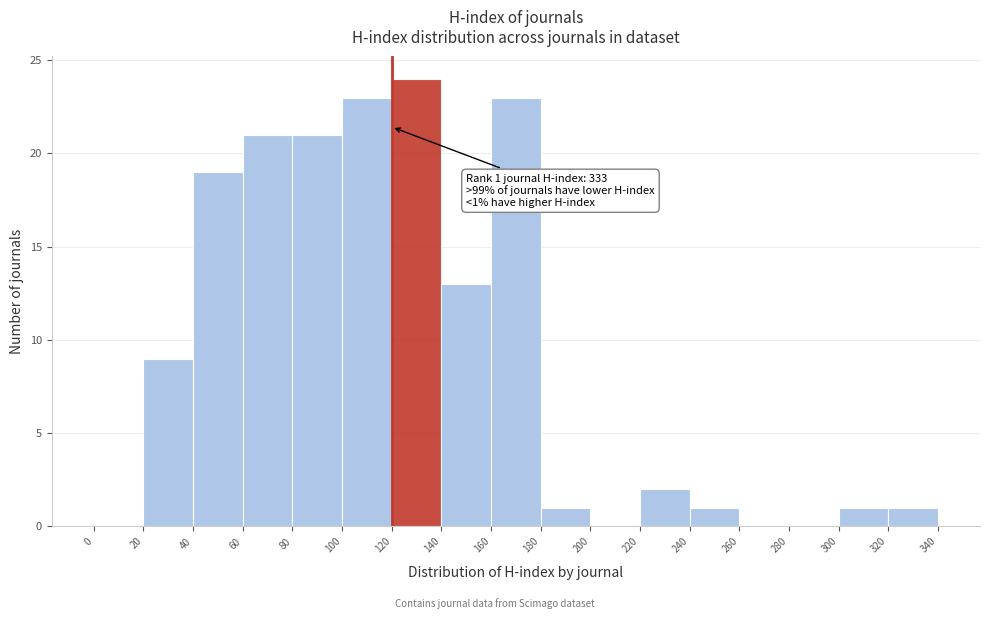

Which range on the x-axis has the tallest bar?

120 to 140